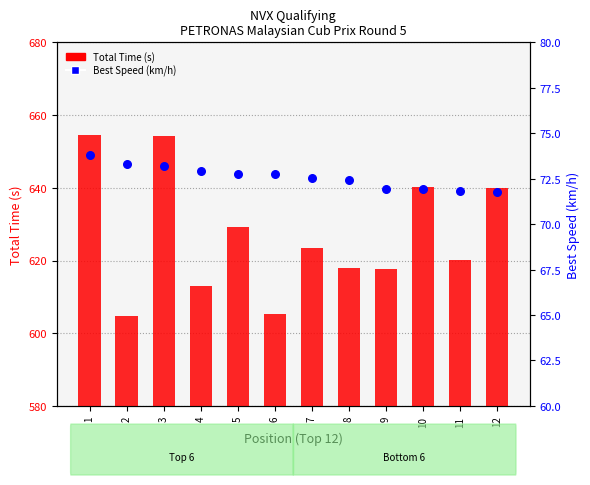

Is the value of Total Time (s) at 12 greater than the value of Best Speed (km/h) at 1?

Yes